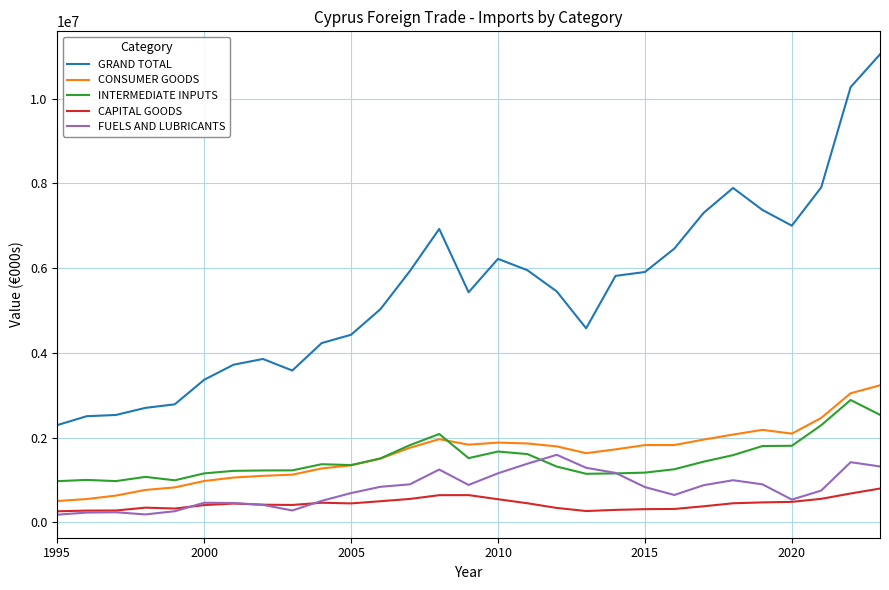

Count the number of categories in the chart.

29